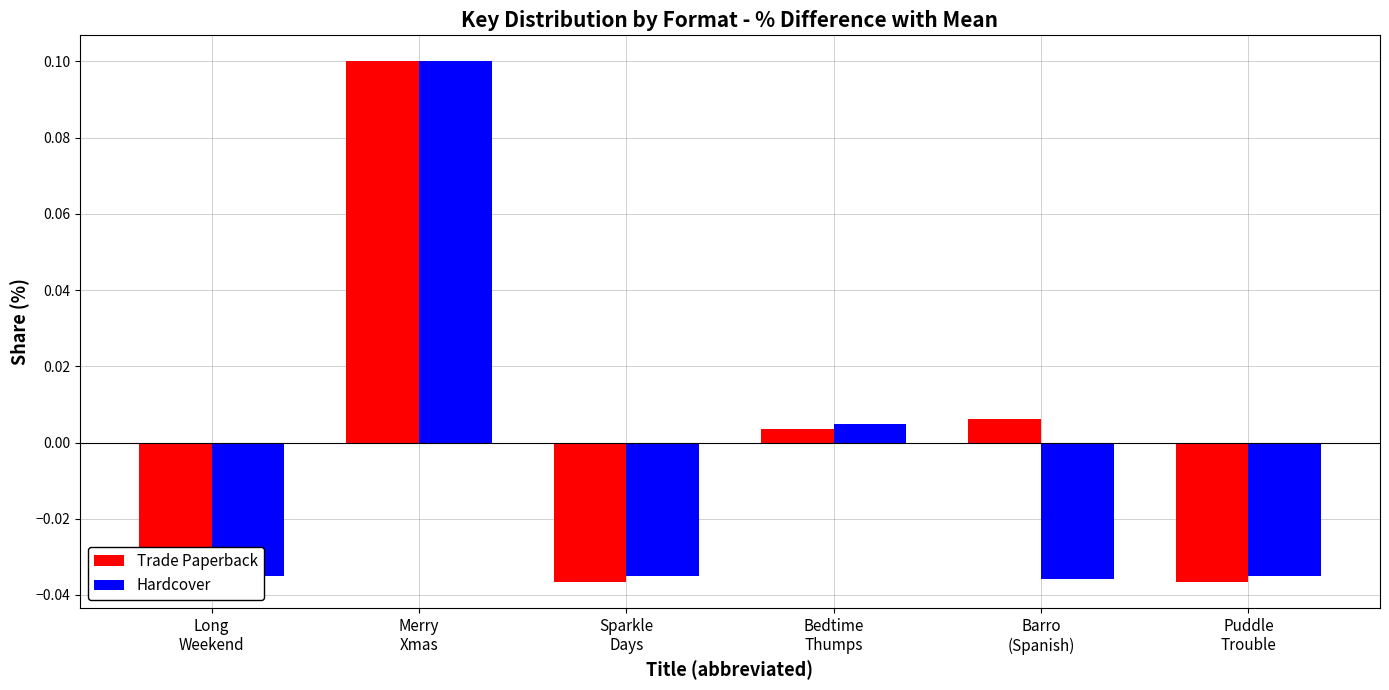

List the labels in order of Trade Paperback value, largest first.

Merry
Xmas, Barro
(Spanish), Bedtime
Thumps, Sparkle
Days, Puddle
Trouble, Long
Weekend